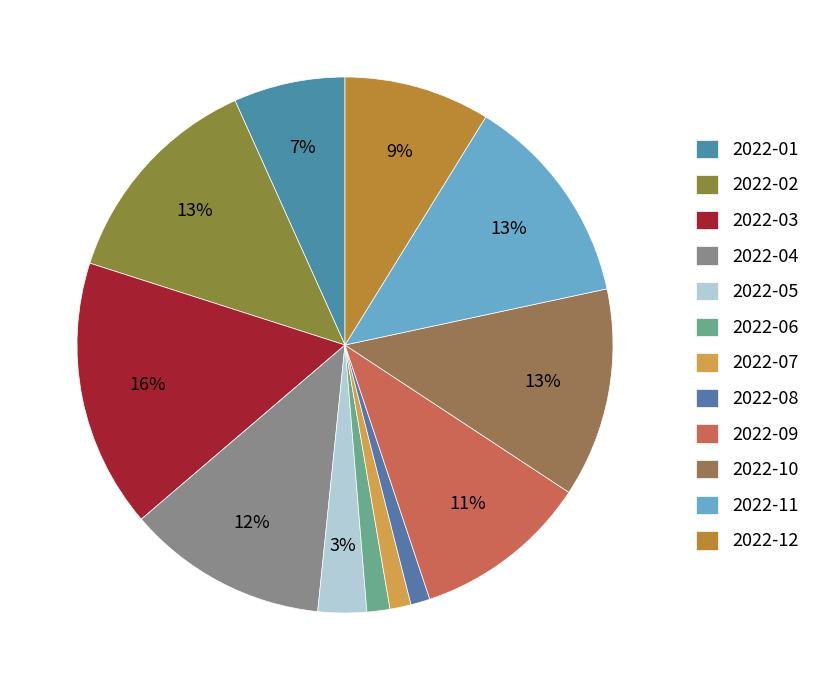

To the nearest percent, what percentage of the pie is 2022-10?

13%